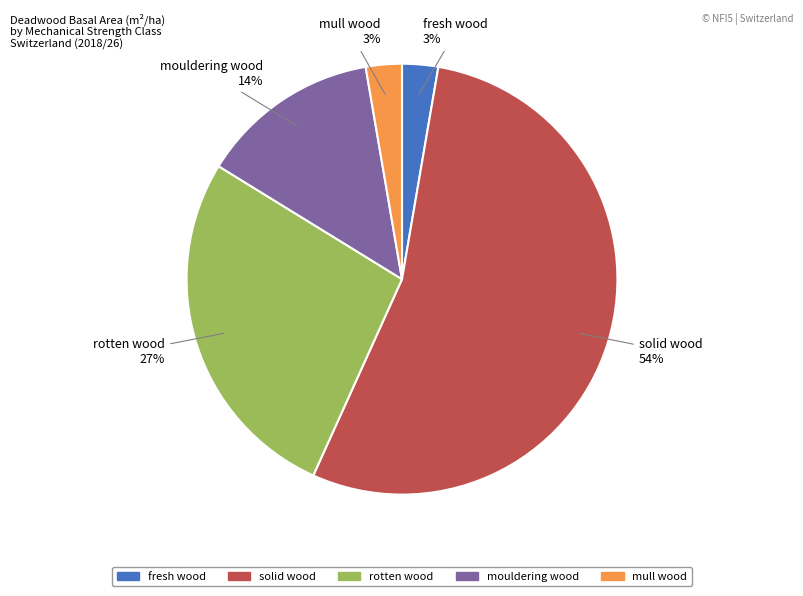

To the nearest percent, what percentage of the pie is mull wood?

3%